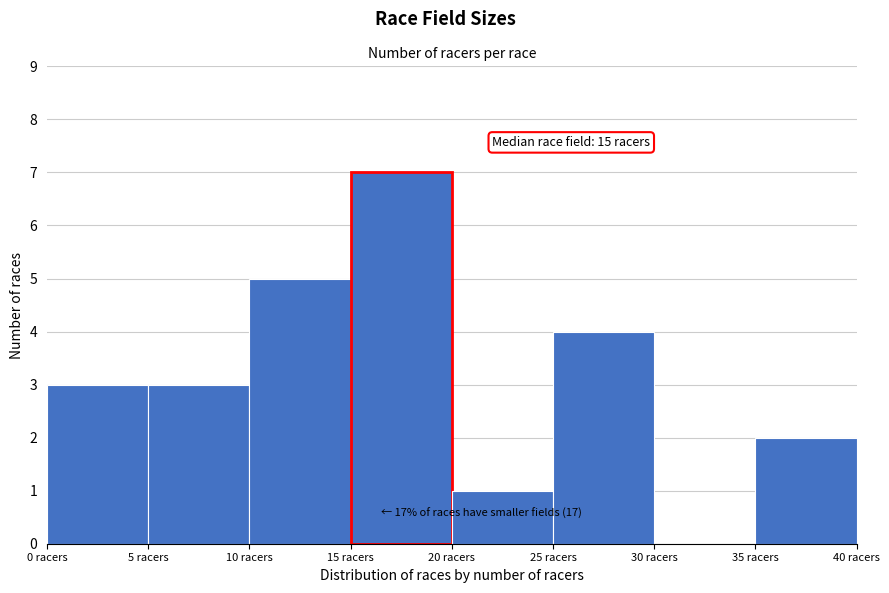

Over which range of the x-axis is the bar tallest?

15 to 20